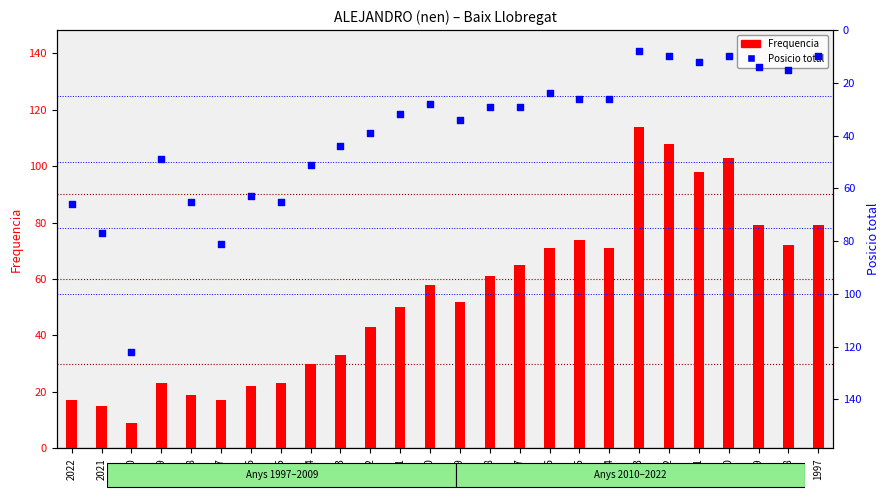

Which series has the largest total across all categories?

Frequencia